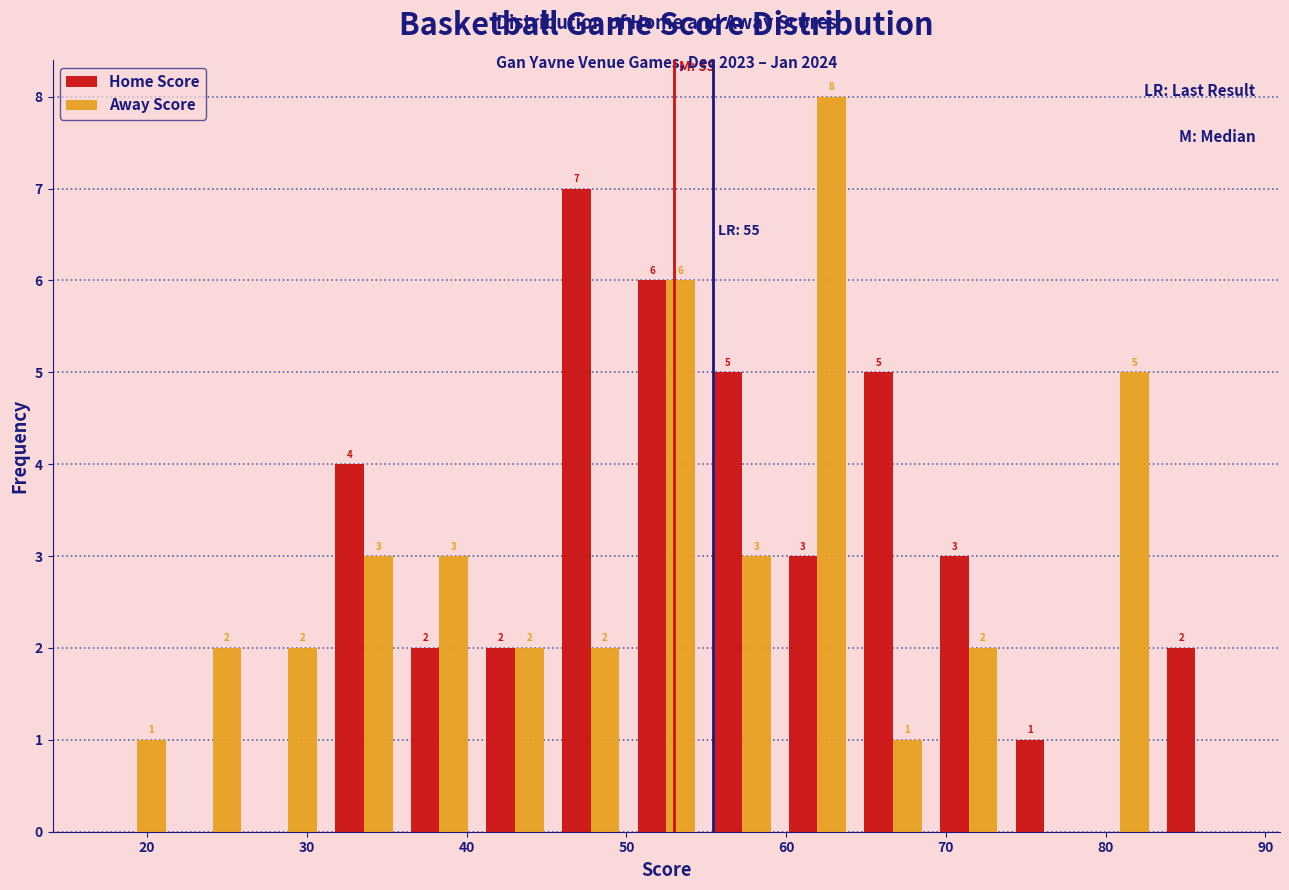

In the Away Score series, which range on the x-axis has the tallest bar?

60 to 64